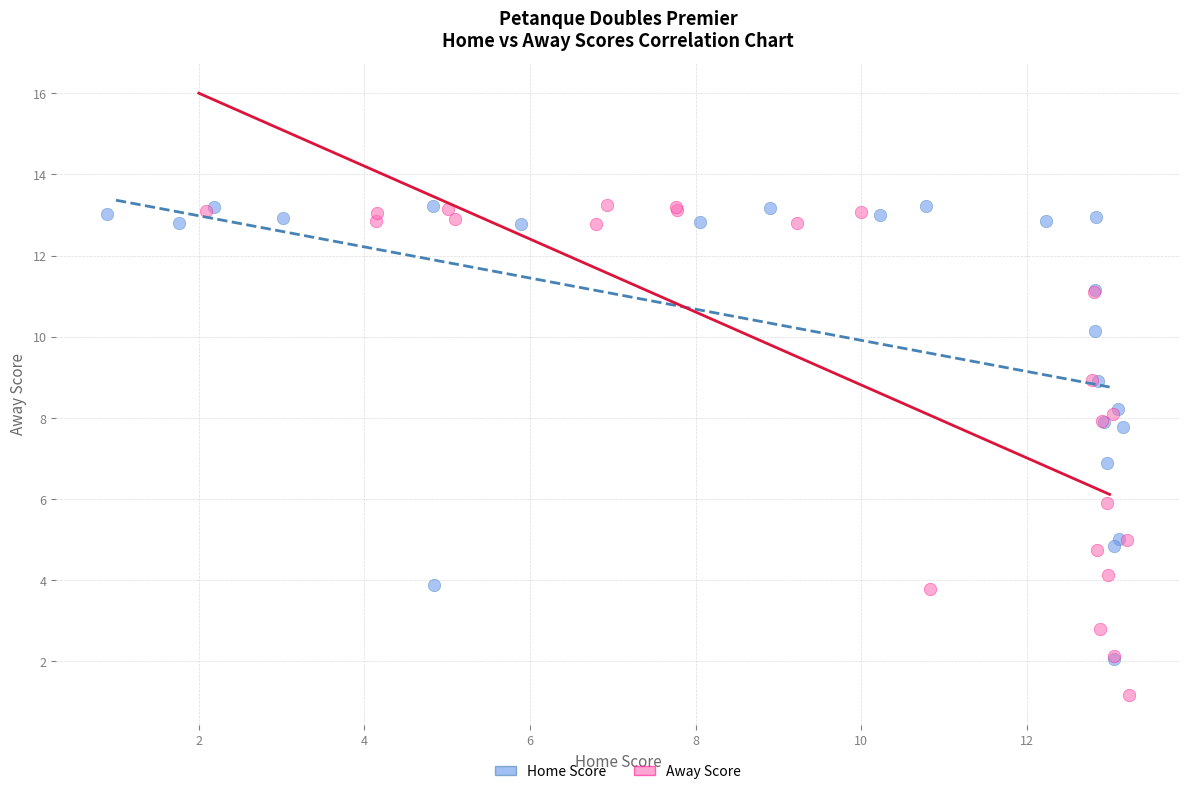

Which series reaches the minimum Y coordinate?

Away Score